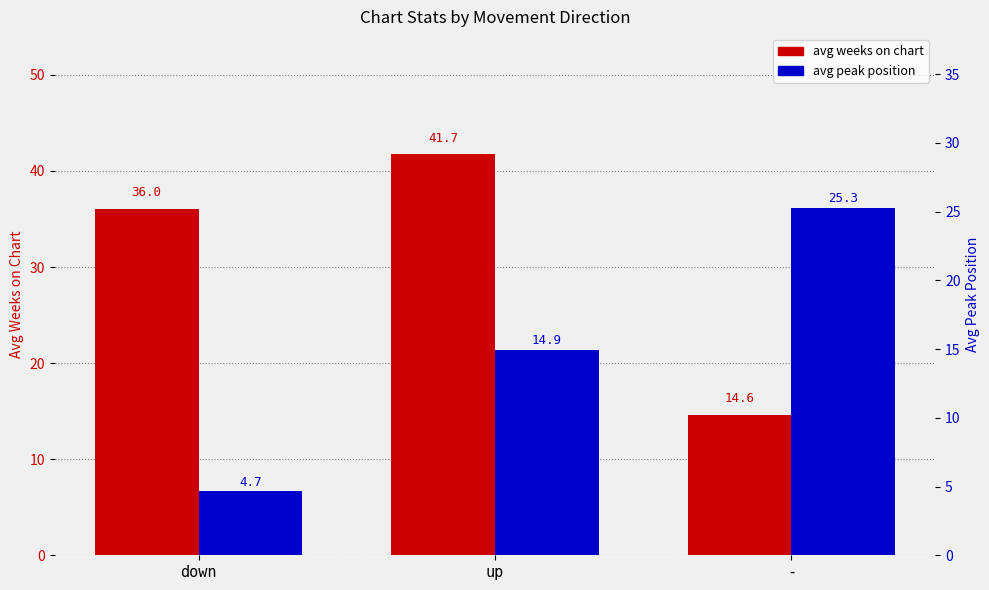

Which has a higher value, down or -?

down